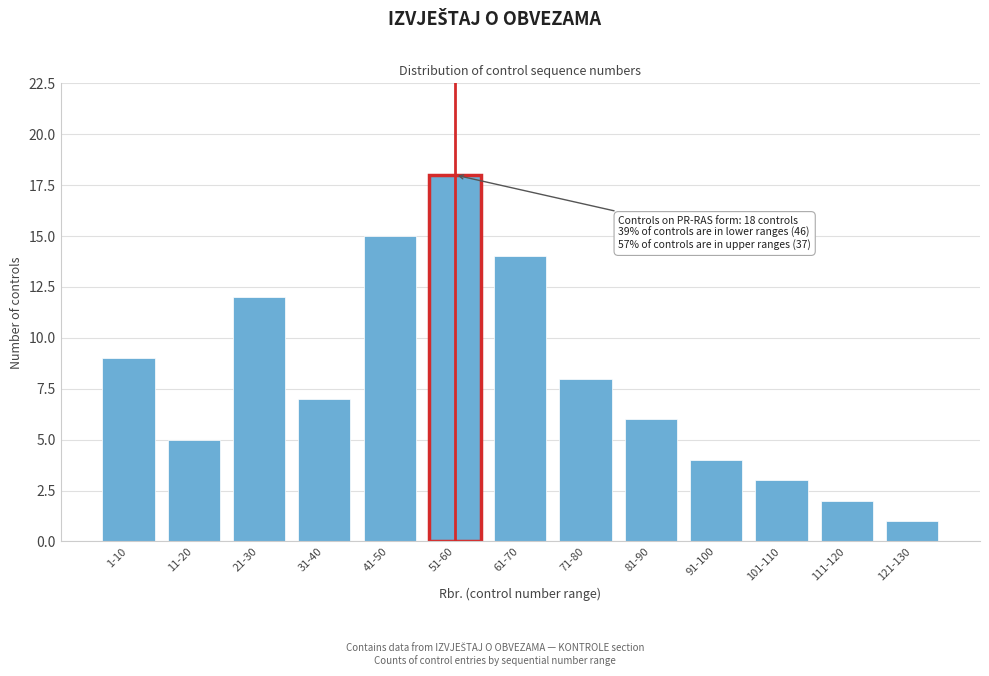

Reading left to right, list all the values displayed in this chart.

1-10=9	11-20=5	21-30=12	31-40=7	41-50=15	51-60=18	61-70=14	71-80=8	81-90=6	91-100=4	101-110=3	111-120=2	121-130=1